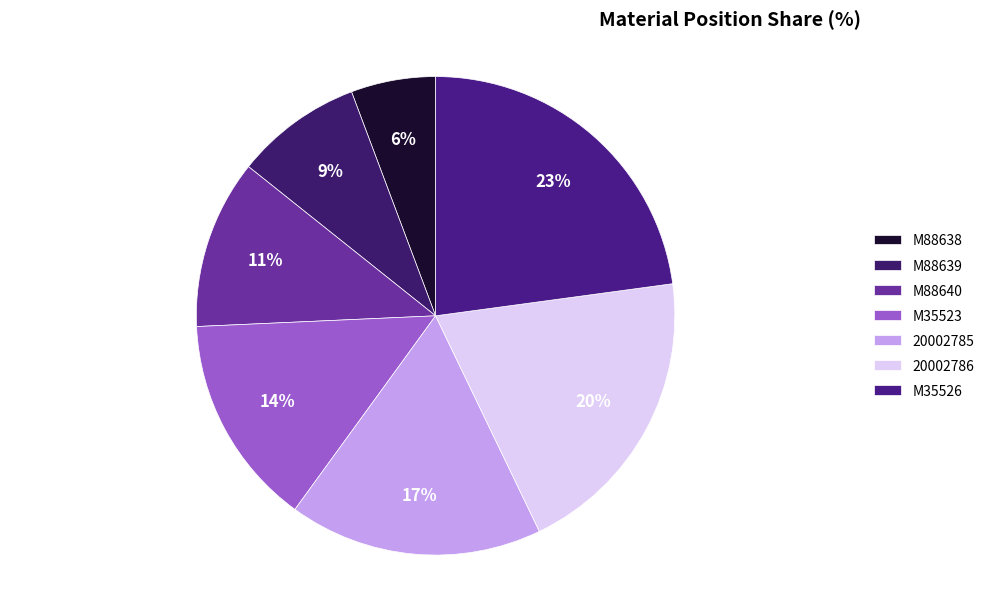

How many segments does this pie chart have?

7